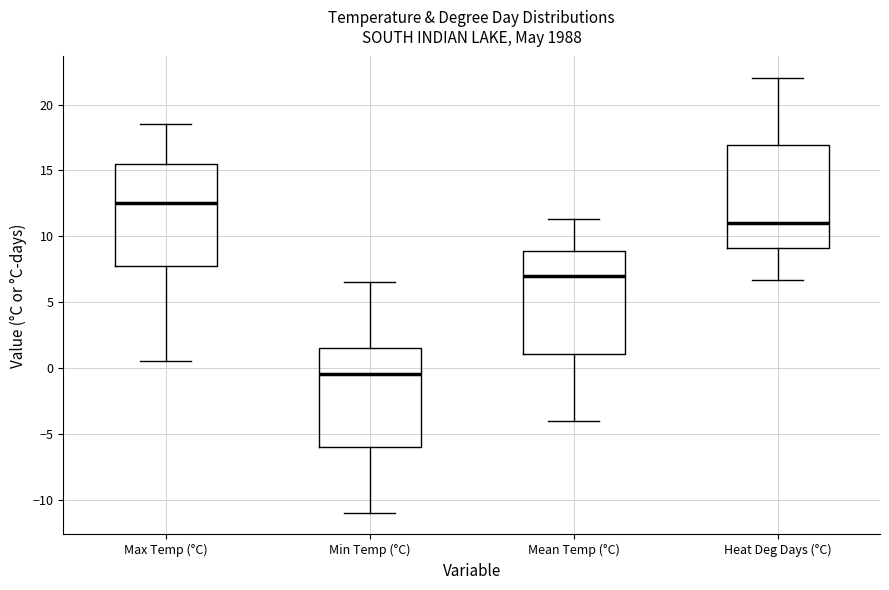

Where does the upper whisker of the box for Min Temp (°C) end on the y-axis? The values are not printed on the chart, so give them approximately, as read against the axis.

6.5